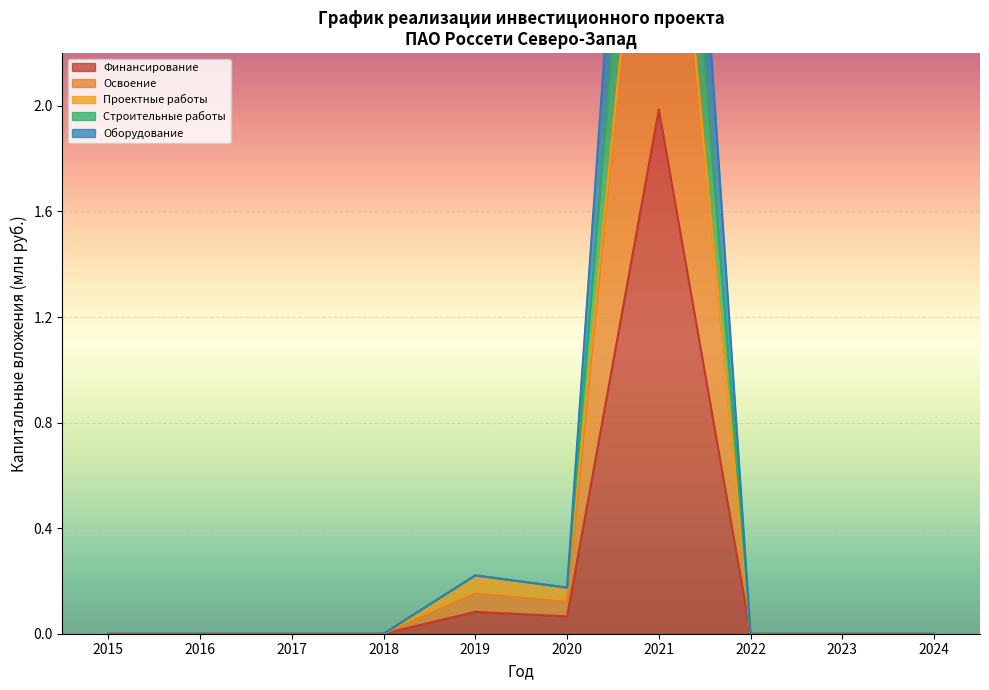

At how many categories does at least one series exceed 1?

1